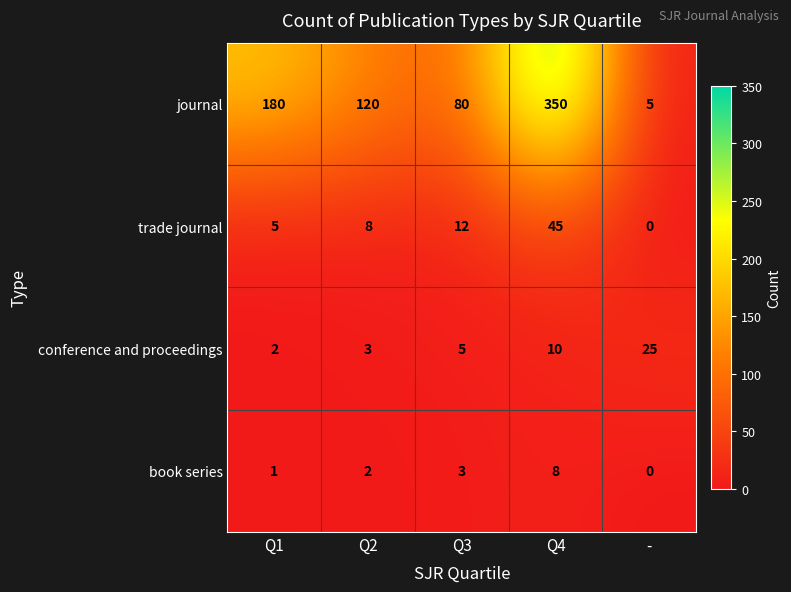

What is the difference between the book series values at Q4 and -?

8